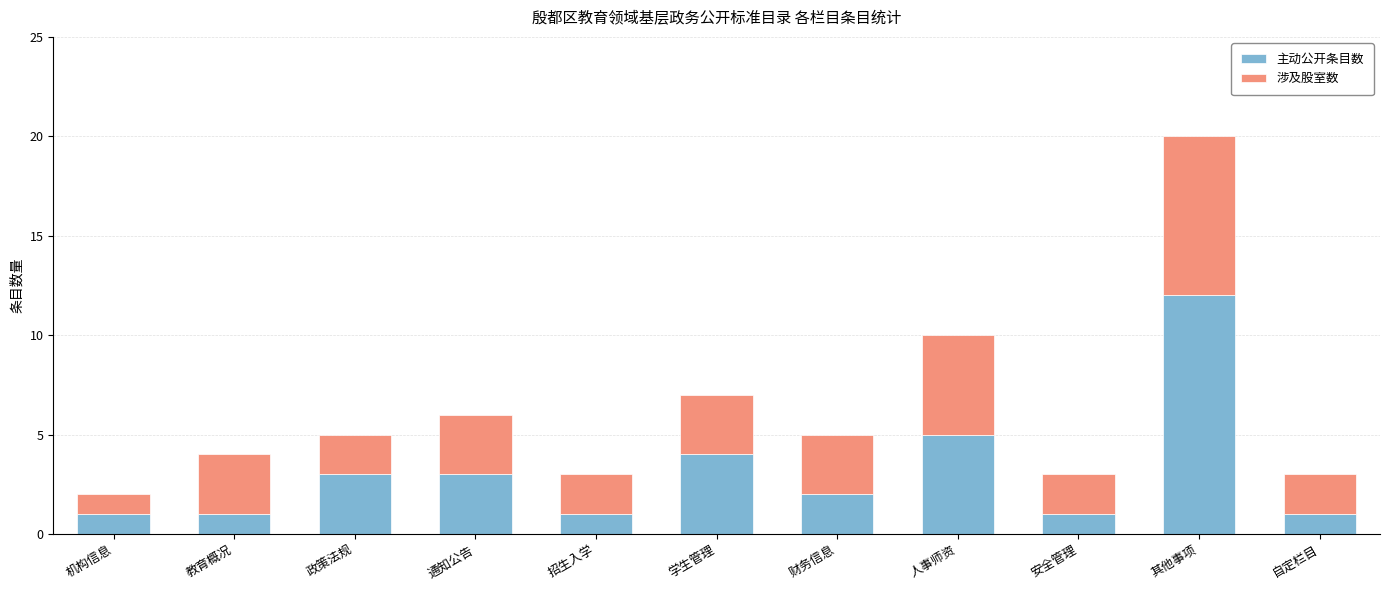

Reading right to left, transcribe the values for 主动公开条目数.

1	12	1	5	2	4	1	3	3	1	1